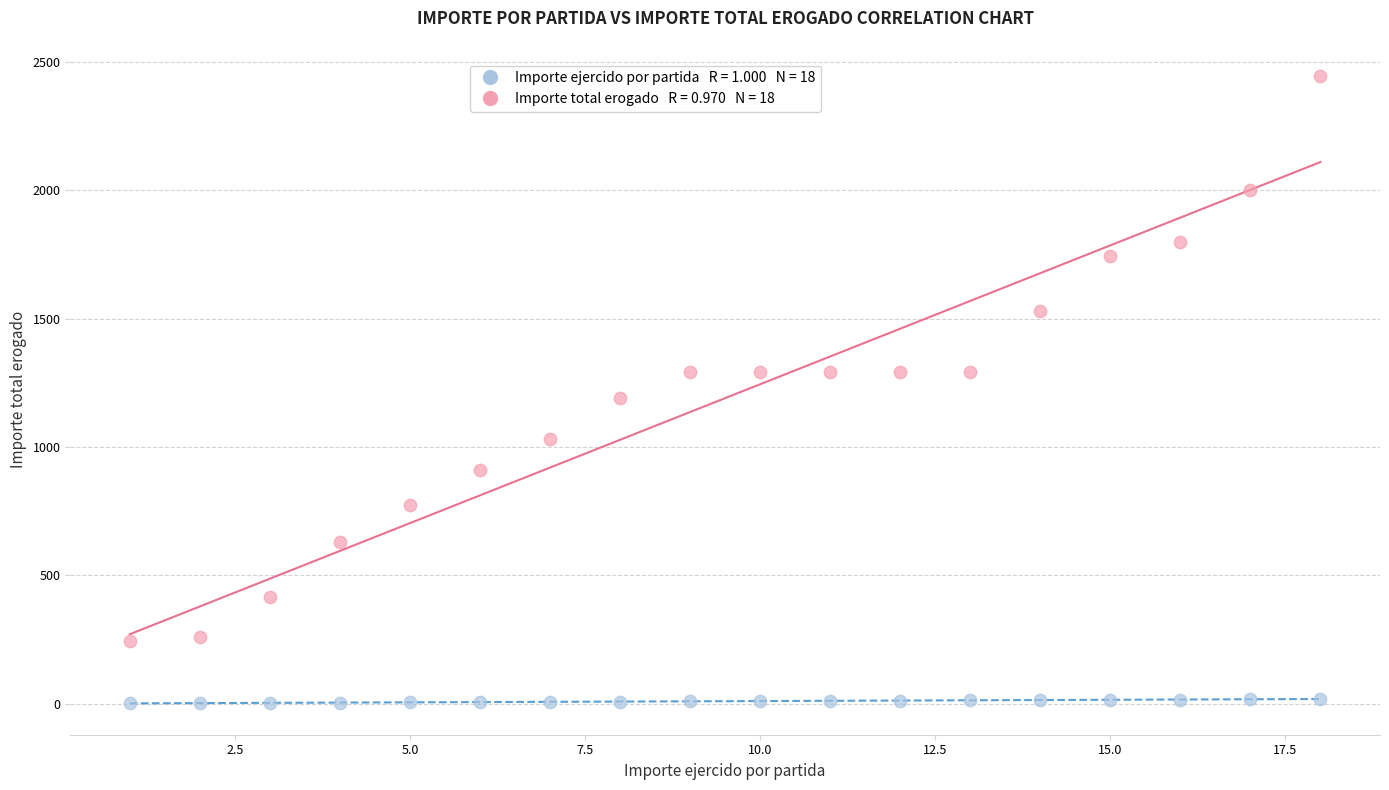

Across all data points, what is the range of X values (max minus min)?

17